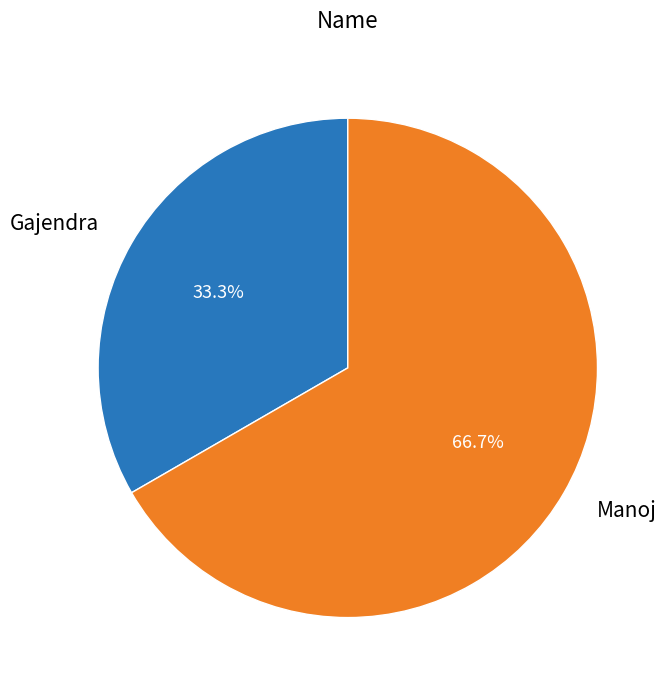

To the nearest percent, what percentage of the pie is Manoj?

67%